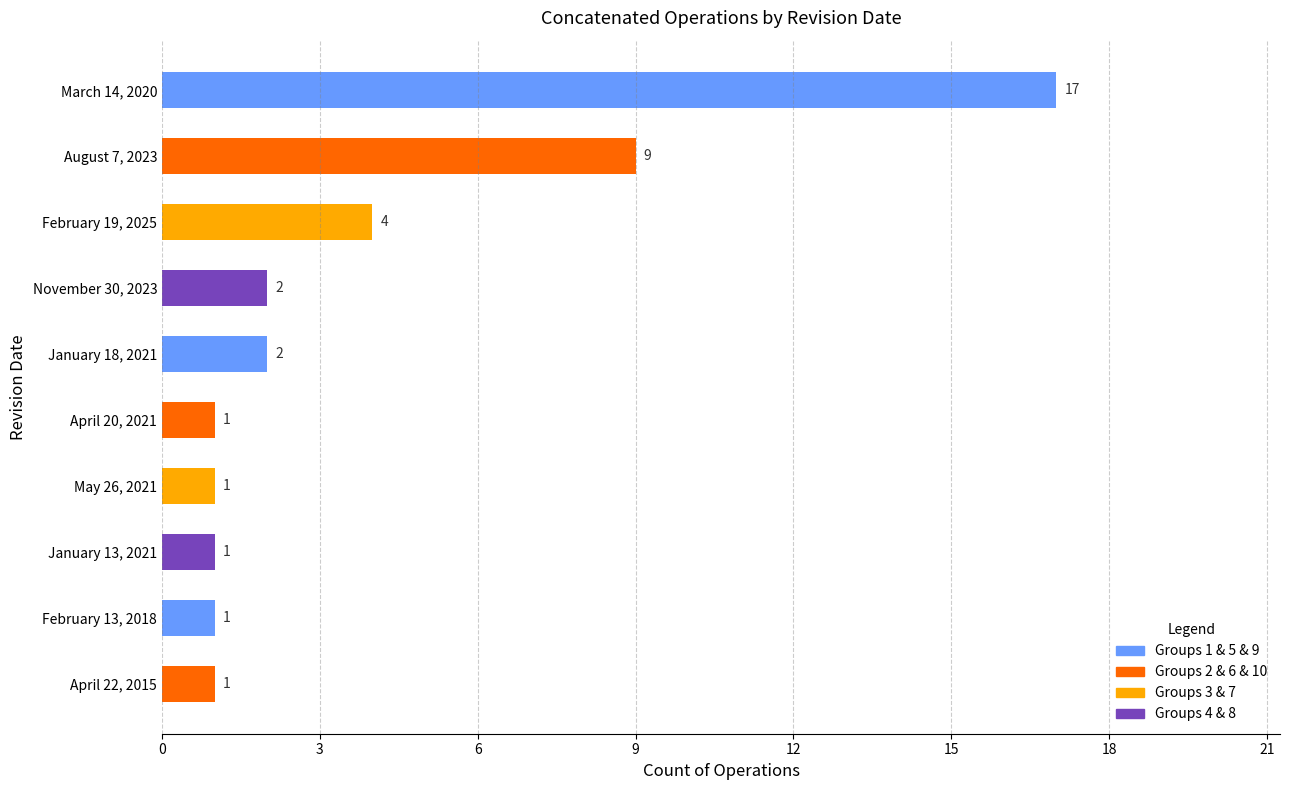

Reading bottom to top, list all the values displayed in this chart.

April 22, 2015=1	February 13, 2018=1	January 13, 2021=1	May 26, 2021=1	April 20, 2021=1	January 18, 2021=2	November 30, 2023=2	February 19, 2025=4	August 7, 2023=9	March 14, 2020=17